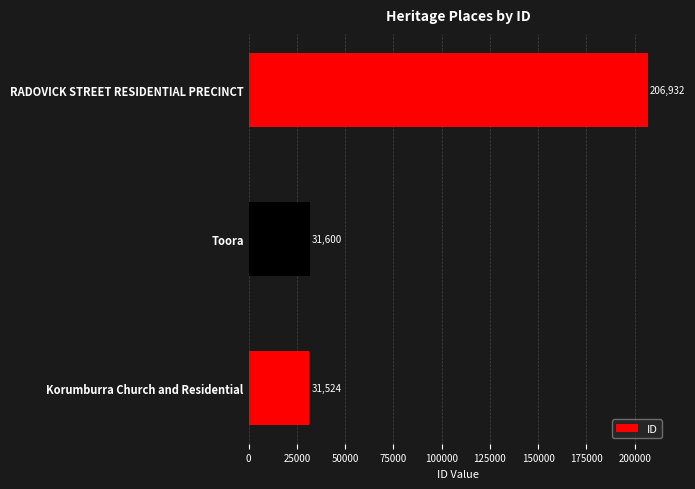

Are the bars grouped side by side (vs. stacked)?

No